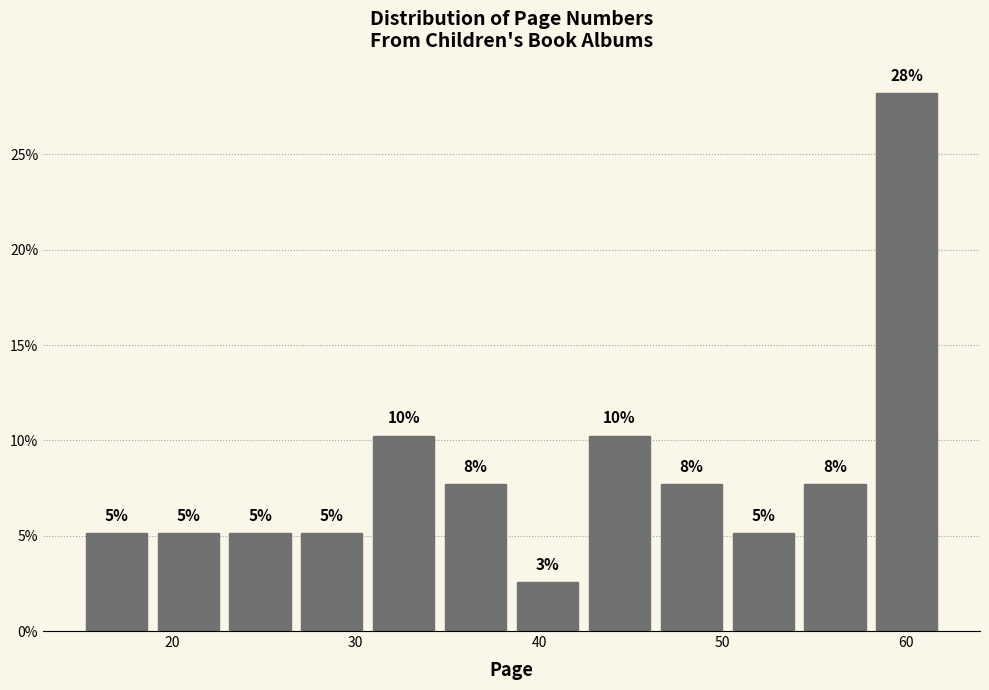

Around what value on the x-axis is the tallest bar? Give the approximate position of its centre, as read against the axis.

60